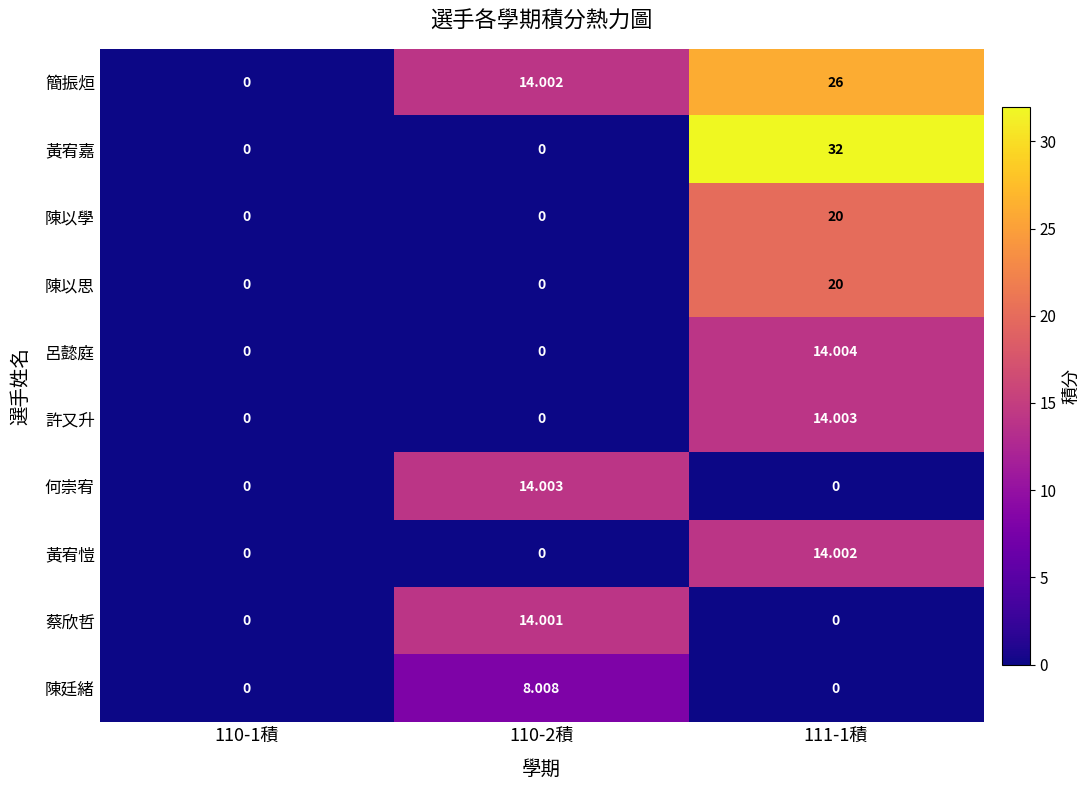

Is the value of 陳以思 at 111-1積 greater than the value of 呂懿庭 at 111-1積?

Yes